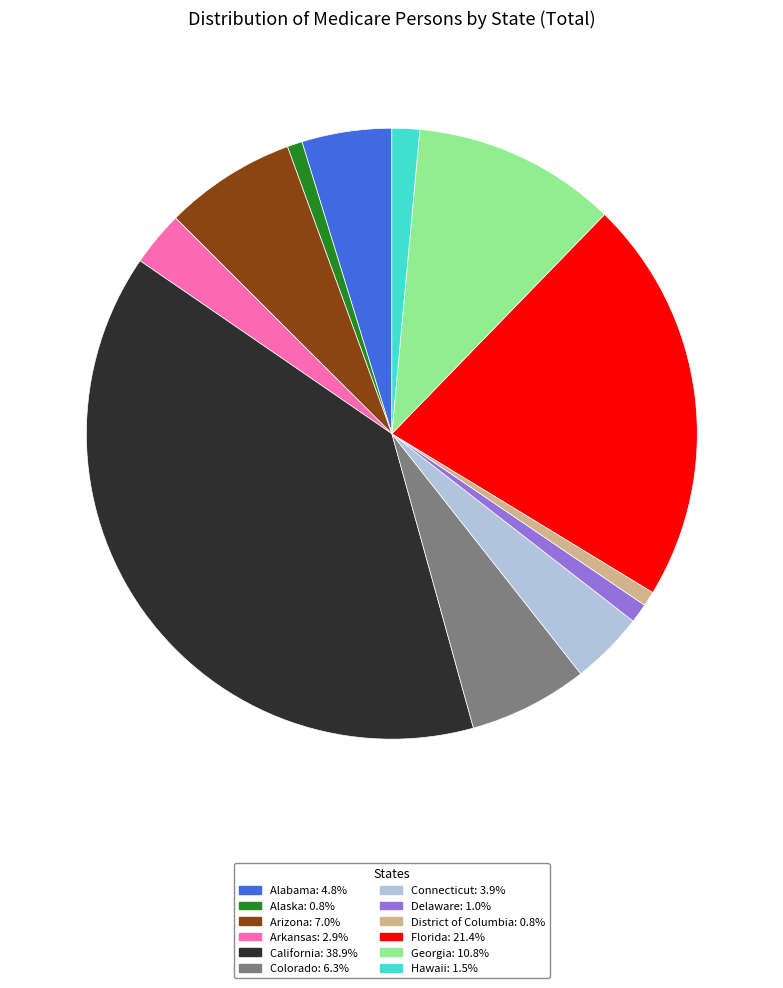

What is the largest slice in the pie chart?

California